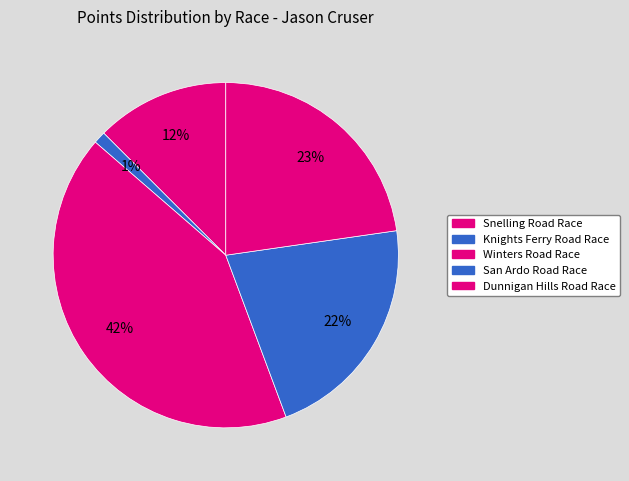

Rank the categories by value from lowest to highest.

Knights Ferry Road Race, Snelling Road Race, San Ardo Road Race, Dunnigan Hills Road Race, Winters Road Race